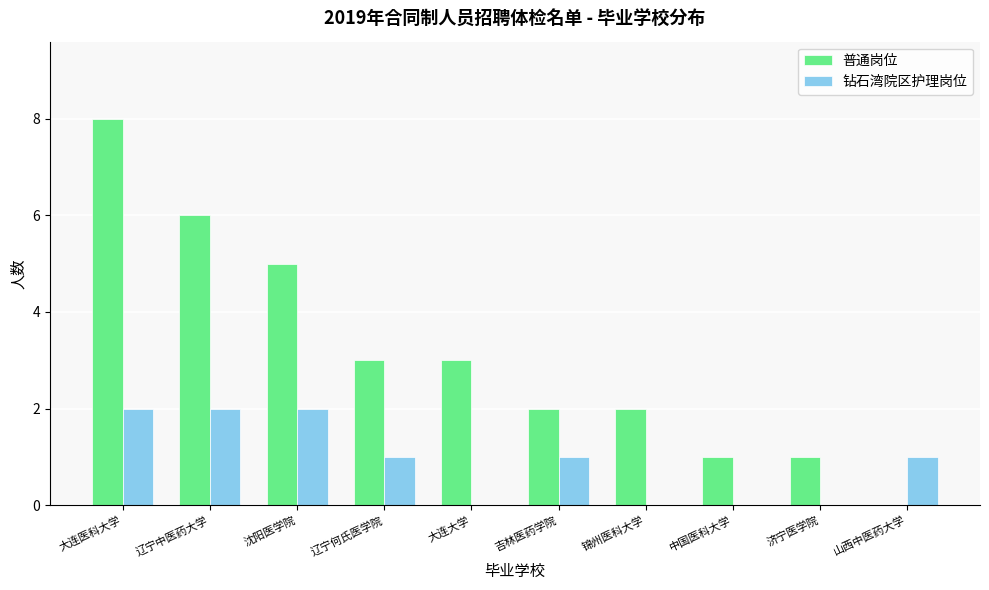

What is the sum of all 钻石湾院区护理岗位 values?

9